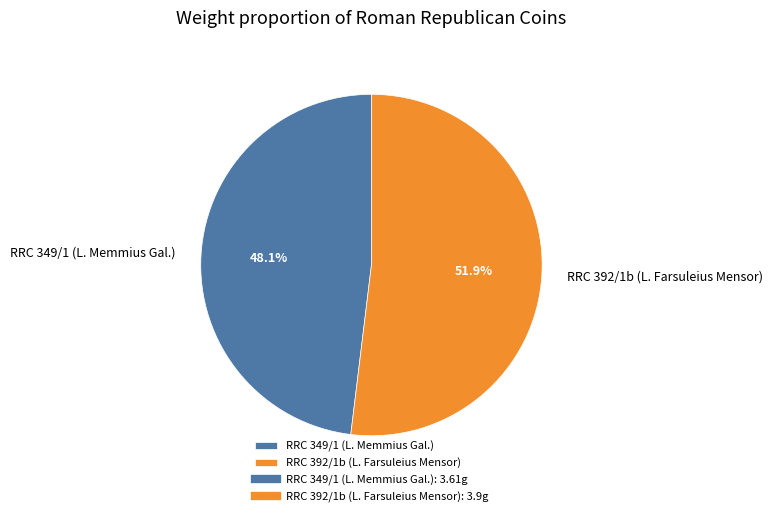

The RRC 392/1b (L. Farsuleius Mensor) slice represents 52% of the pie. True or false?

True